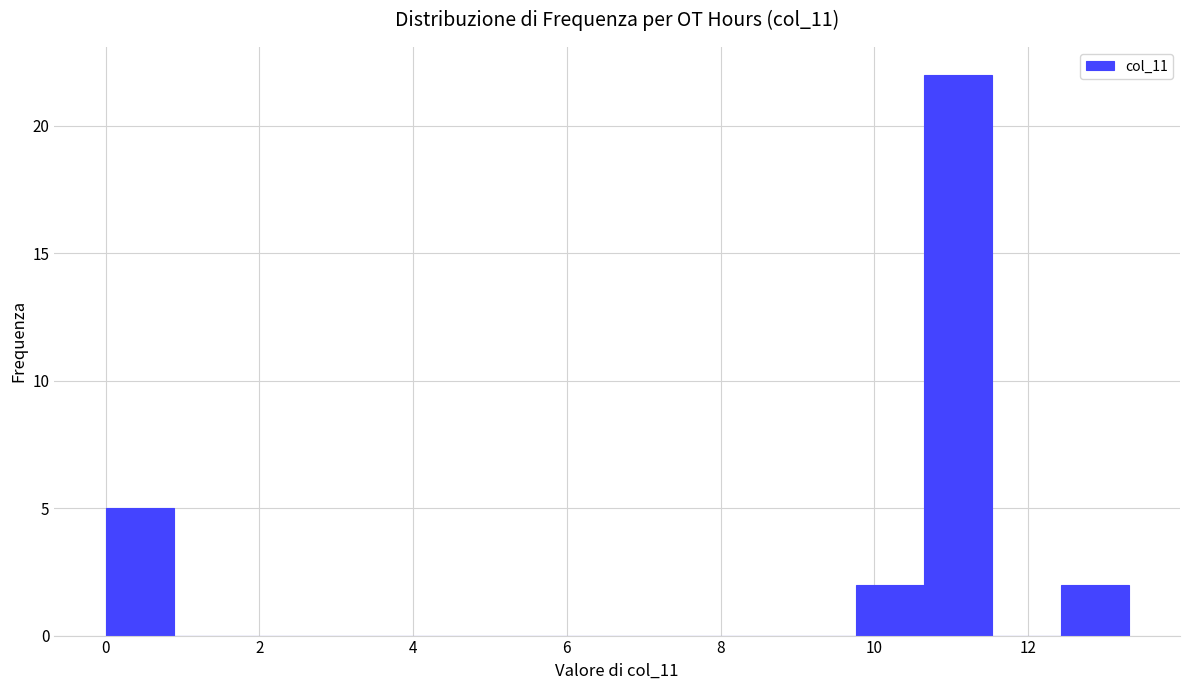

Reading left to right, list every bar in this chart as the range it spans on the x-axis followed by its height. Neither the bar edges nor the heights are printed on the chart, so give them approximately, as read against the axes.

0.0 to 0.8: 5
0.8 to 1.8: 0
1.8 to 2.6: 0
2.6 to 3.6: 0
3.6 to 4.4: 0
4.4 to 5.4: 0
5.4 to 6.2: 0
6.2 to 7.0: 0
7.0 to 8.0: 0
8.0 to 8.8: 0
8.8 to 9.8: 0
9.8 to 10.6: 2
10.6 to 11.6: 22
11.6 to 12.4: 0
12.4 to 13.4: 2